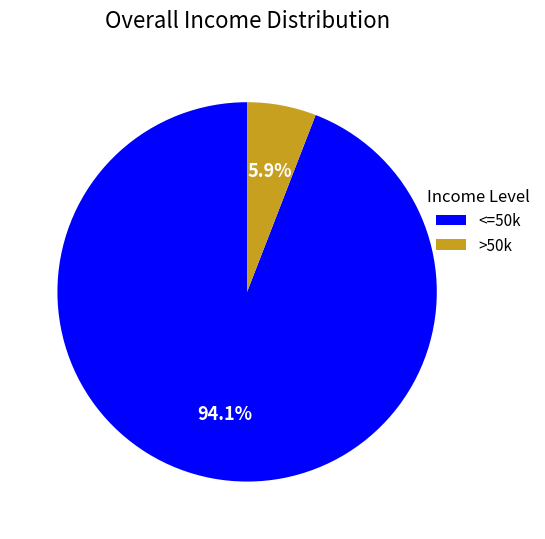

Which has a higher value, <=50k or >50k?

<=50k